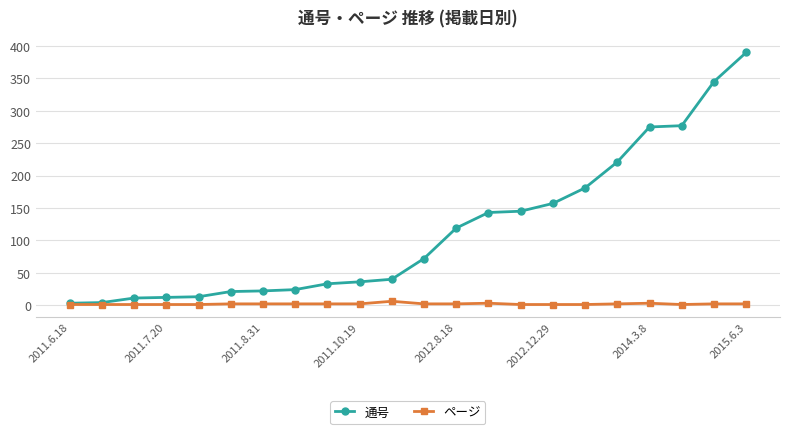

List the series in order of their overall mean, lowest first.

ページ, 通号